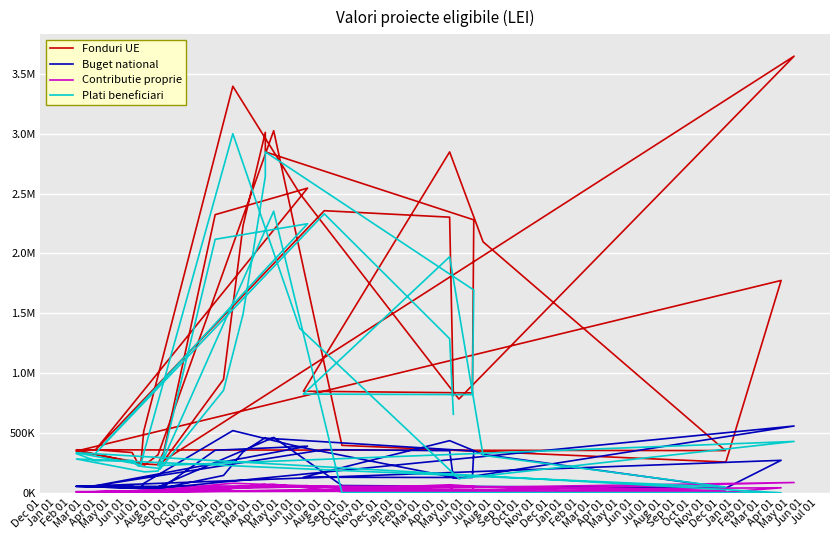

Which series has the largest total across all categories?

Fonduri UE